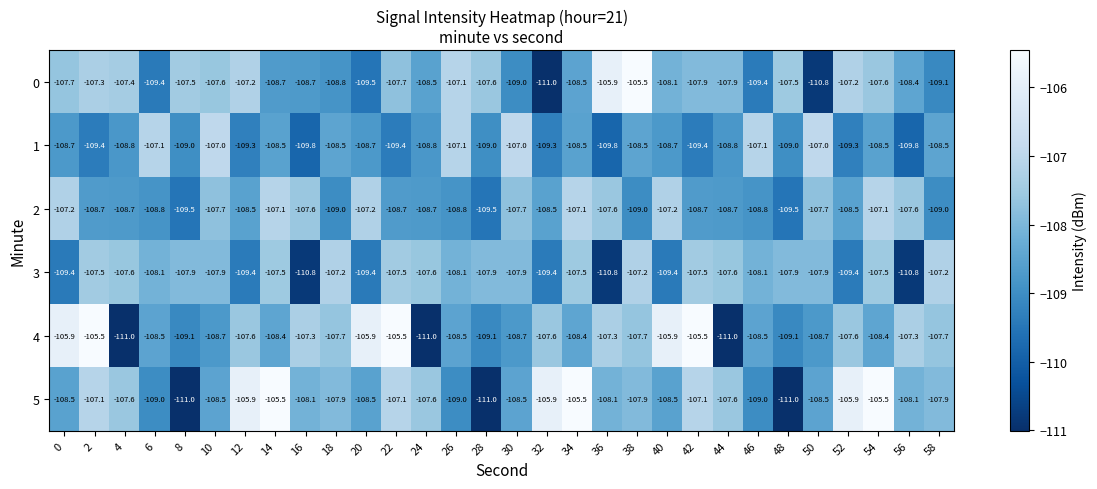

Which category has the lowest value in the 0 series?

32